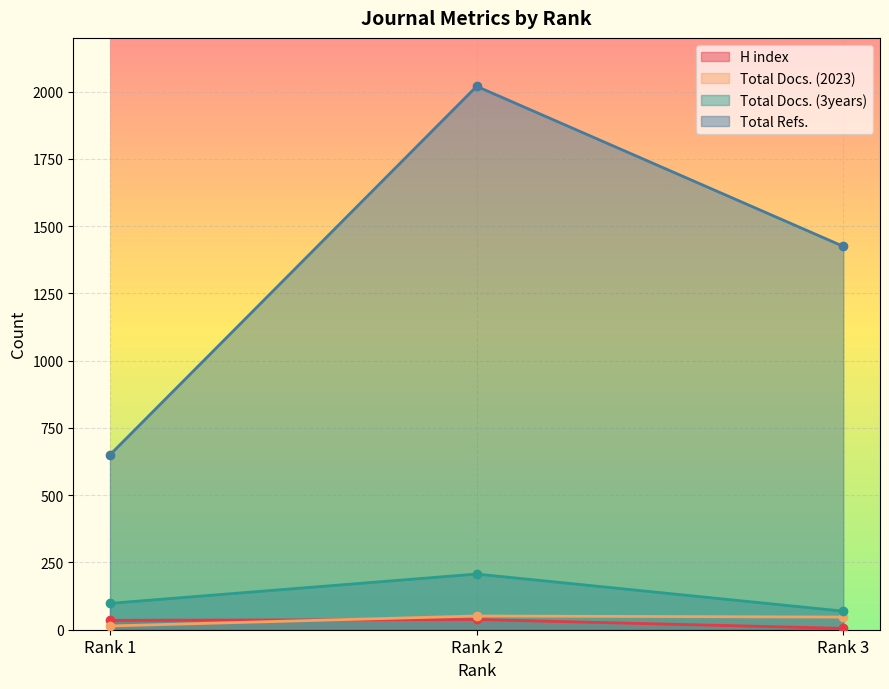

Read the Total Docs. (3years) value at Rank 2.

207